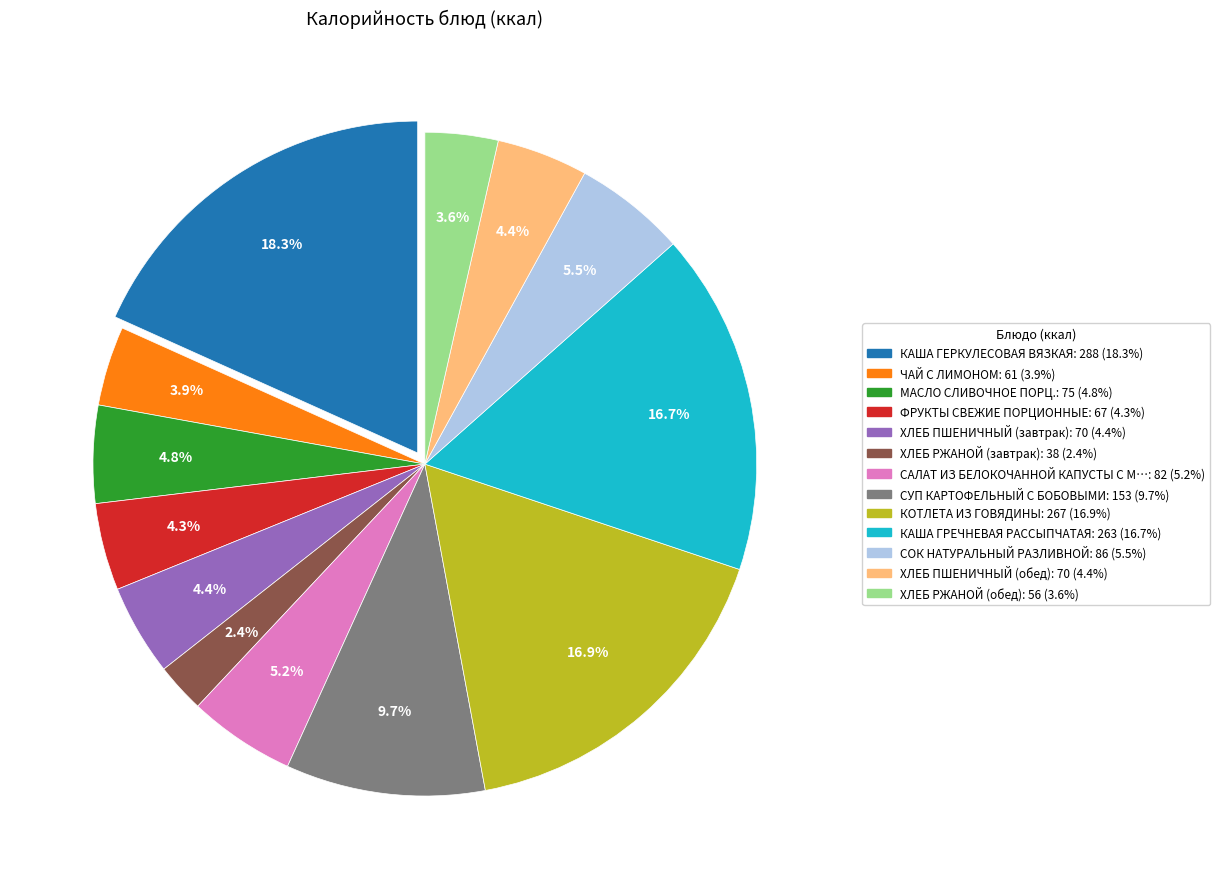

Is there a majority slice in this chart?

No